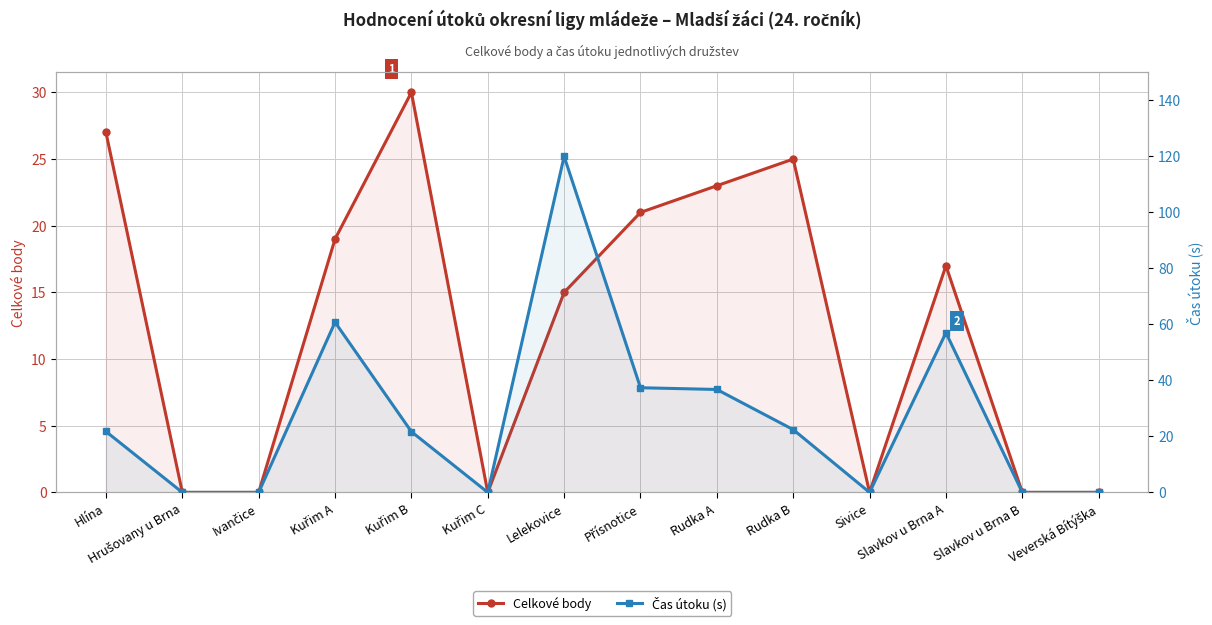

Reading left to right, what are all the values shown in this chart?

Celkové body: 27.0	0.0	0.0	19.0	30.0	0.0	15.0	21.0	23.0	25.0	0.0	17.0	0.0	0.0
Čas útoku (s): 21.8	0.0	0.0	60.8	21.7	0.0	120.0	37.4	36.8	22.4	0.0	57.0	0.0	0.0